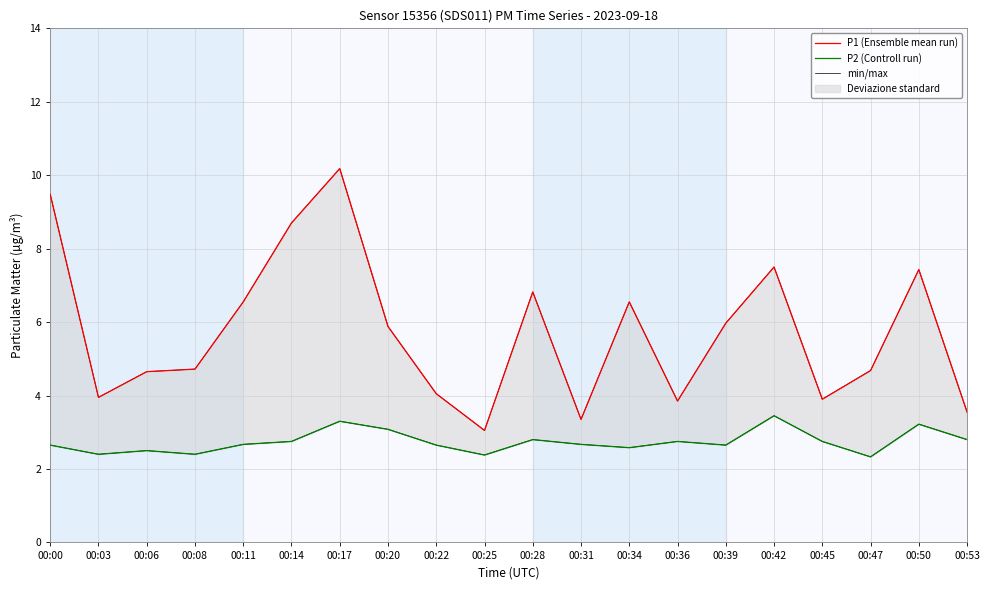

Reading left to right, list all the values displayed in this chart.

P1 (Ensemble mean run): 9.5	4.0	4.7	4.7	6.5	8.7	10.2	5.9	4.0	3.0	6.8	3.4	6.5	3.9	6.0	7.5	3.9	4.7	7.4	3.5
P2 (Controll run): 2.6	2.4	2.5	2.4	2.7	2.8	3.3	3.1	2.6	2.4	2.8	2.7	2.6	2.8	2.6	3.5	2.8	2.3	3.2	2.8
min/max: 9.5	4.0	4.7	4.7	6.5	8.7	10.2	5.9	4.0	3.0	6.8	3.4	6.5	3.9	6.0	7.5	3.9	4.7	7.4	3.5